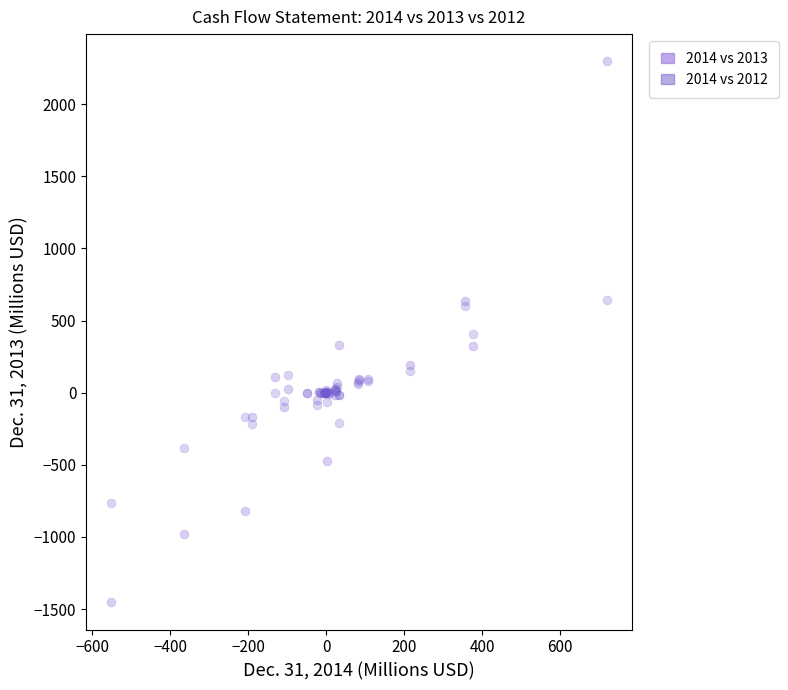

Which series contains the lowest Y value?

2014 vs 2013